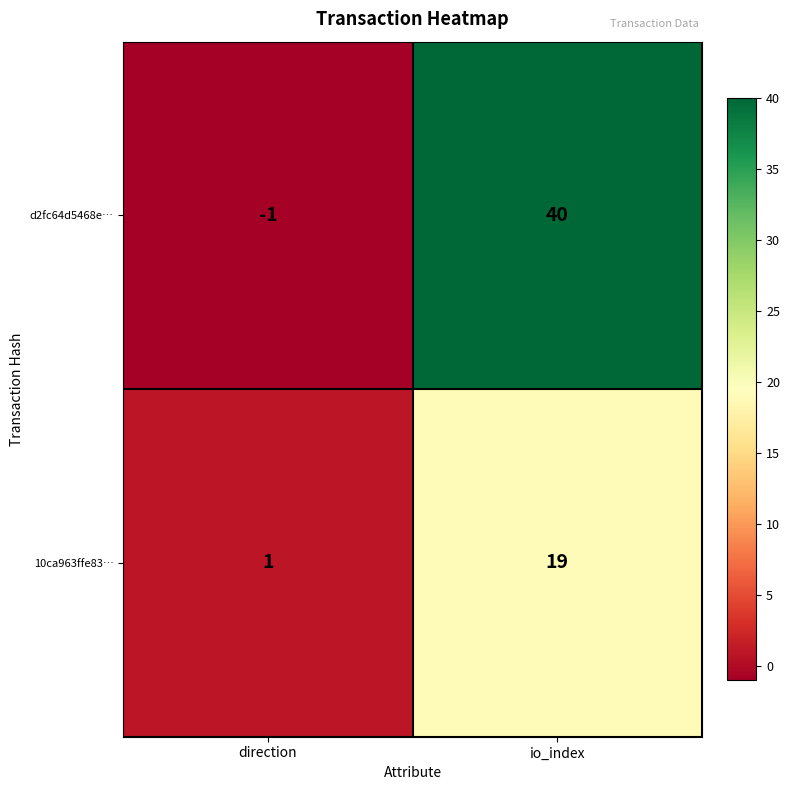

What is the maximum value for 10ca963ffe83…?

19